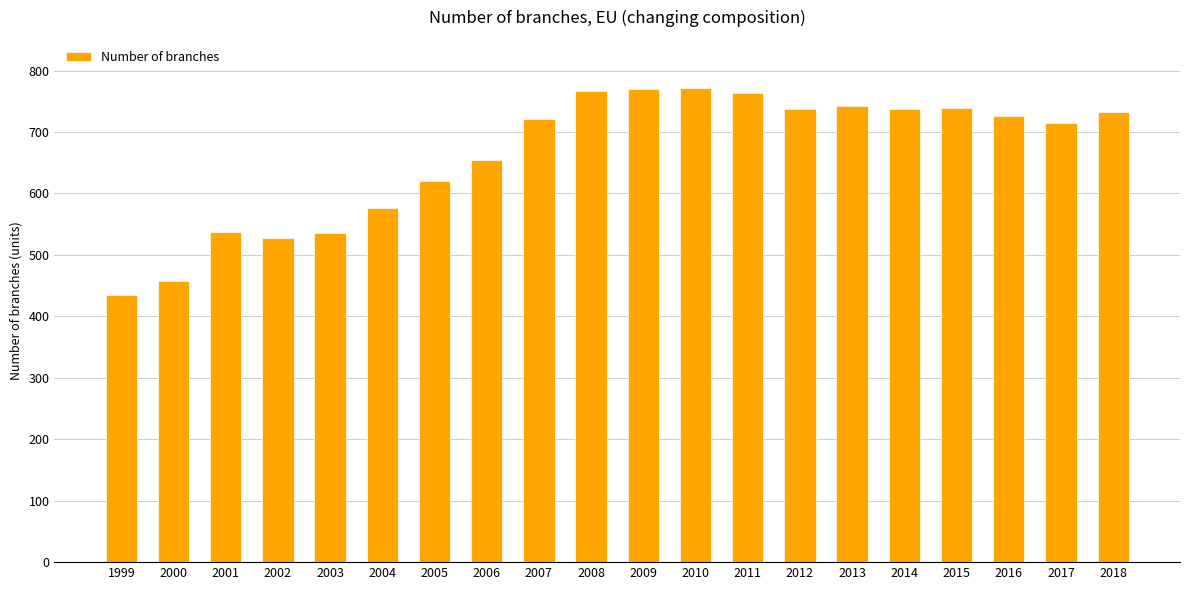

The value at 2018 is 733. True or false?

True